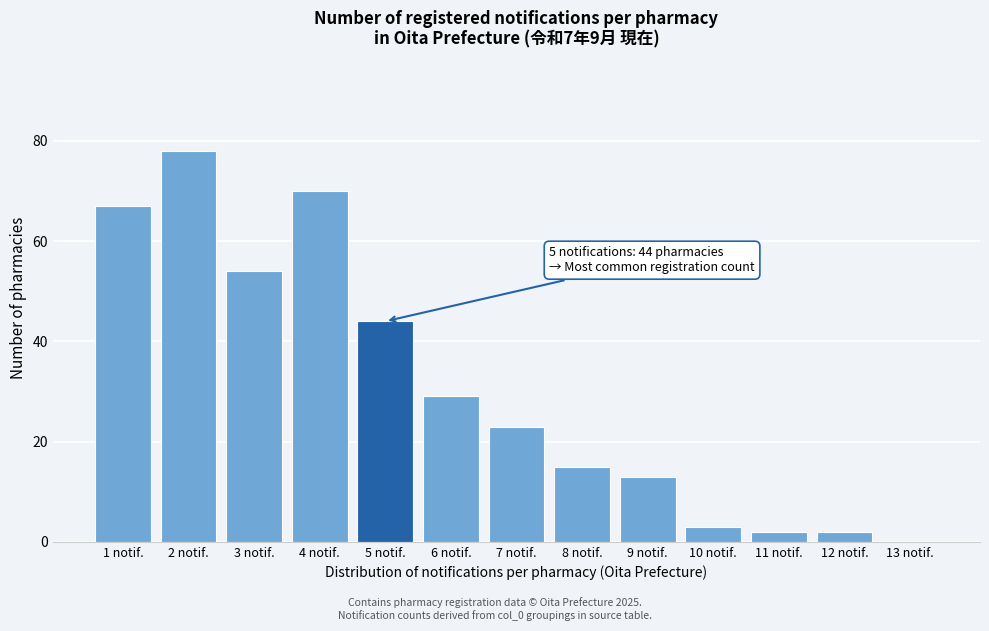

Over which range of the x-axis is the bar tallest?

1.5 to 2.5